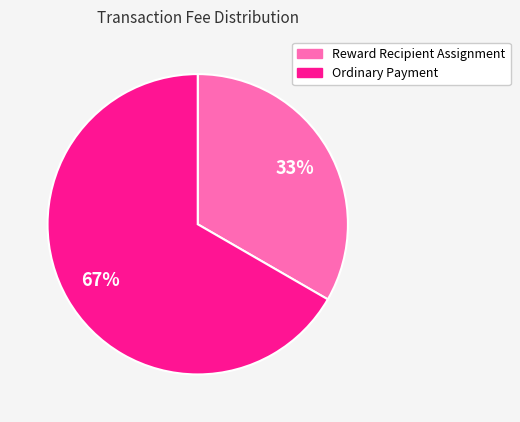

Is there a majority slice in this chart?

Yes